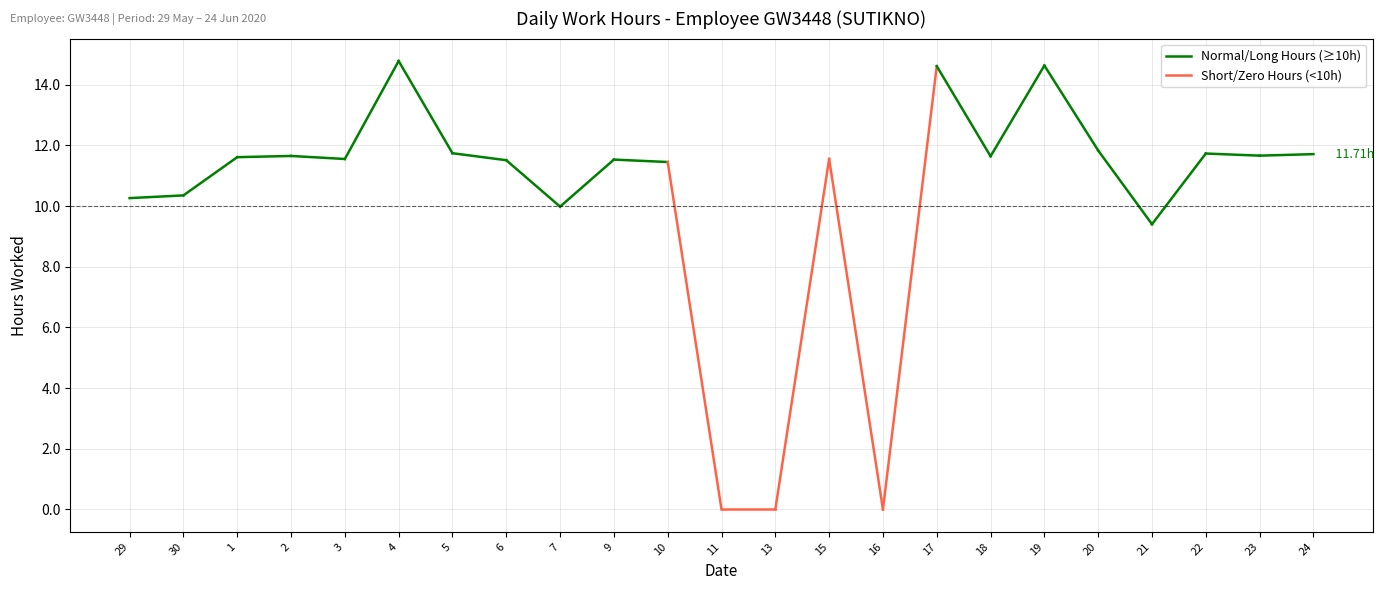

How many data points in Short/Zero Hours (<10h) are above 11?

1